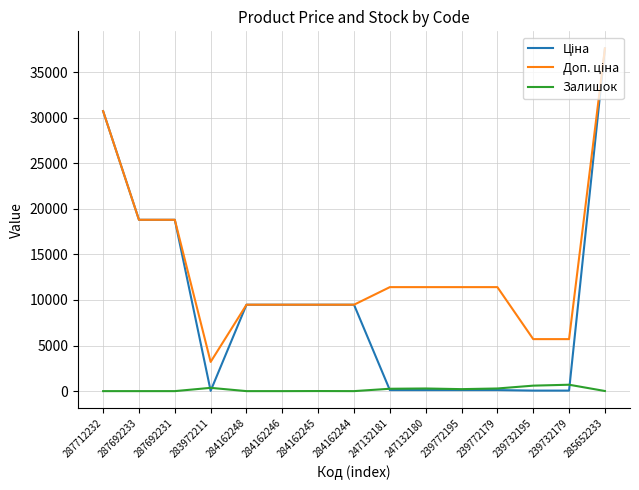

What is the difference between the highest and lowest values at 284162245?

9472.1